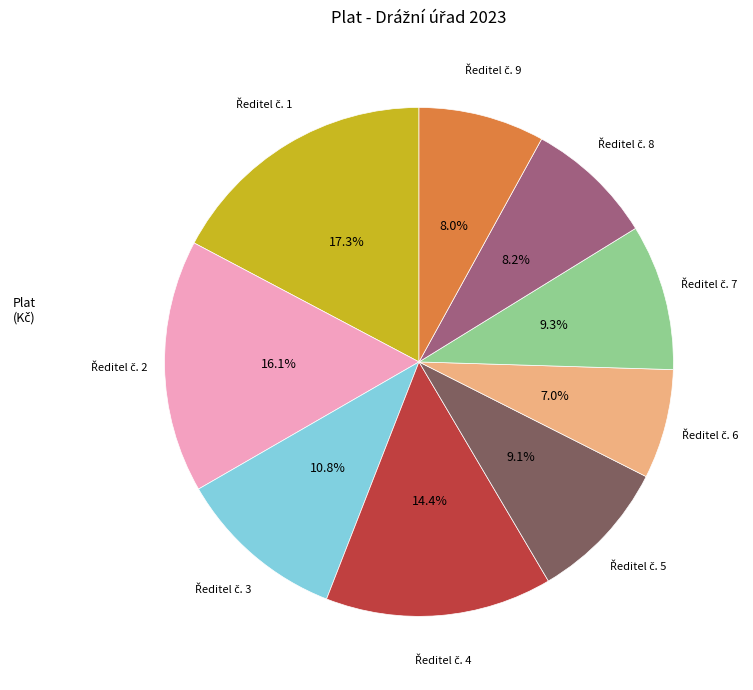

Is there a majority slice in this chart?

No